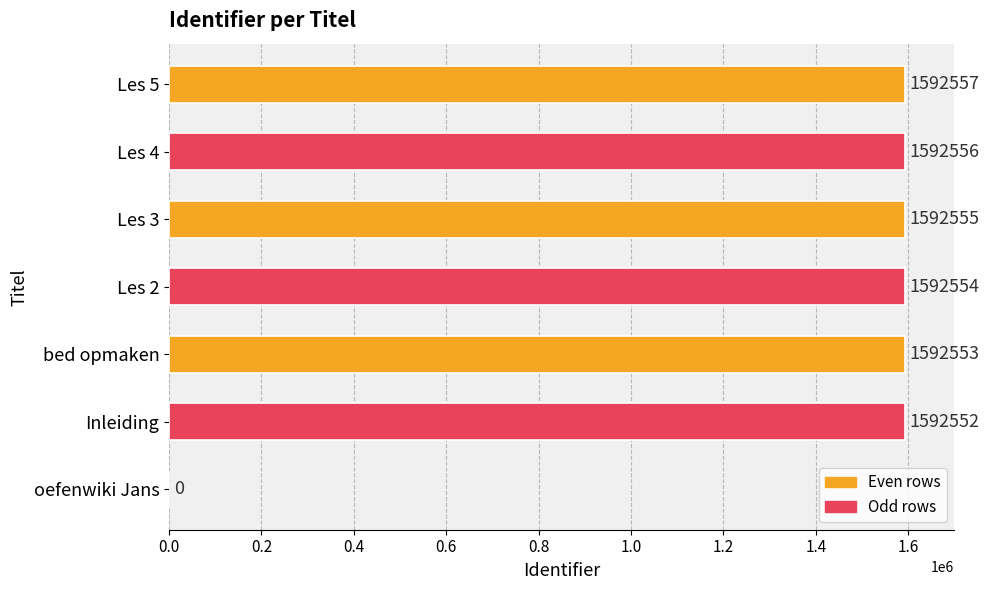

Approximately how many times larger is the value at Les 5 compared to Inleiding?

1.0